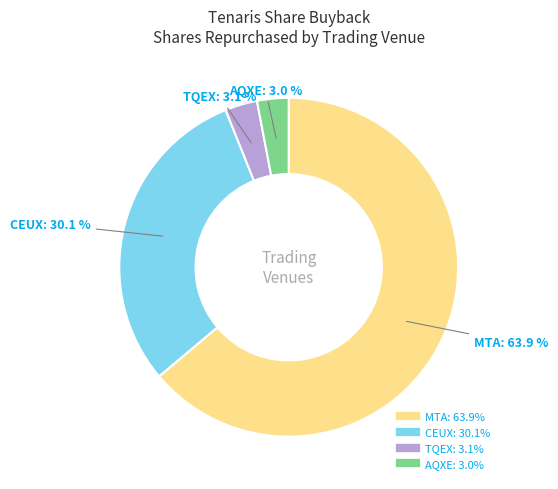

To the nearest percent, what is the combined percentage of MTA and TQEX?

67%